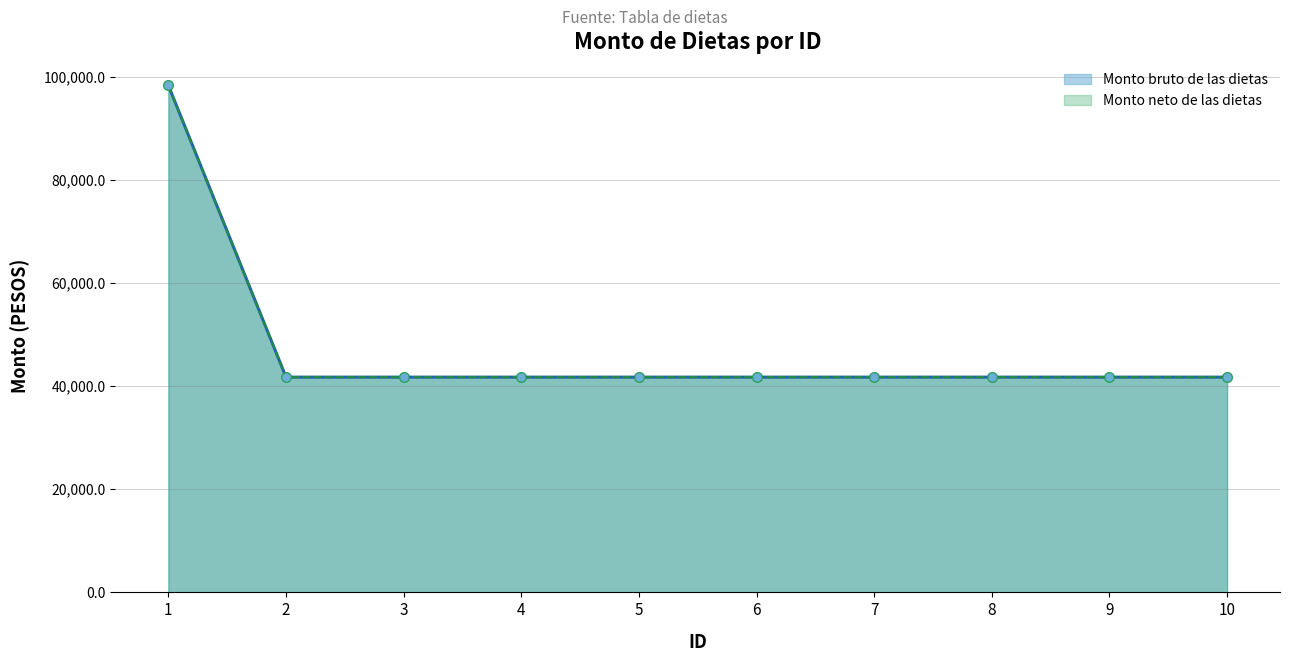

Where is Monto bruto de las dietas nearest to the value 70012?

2